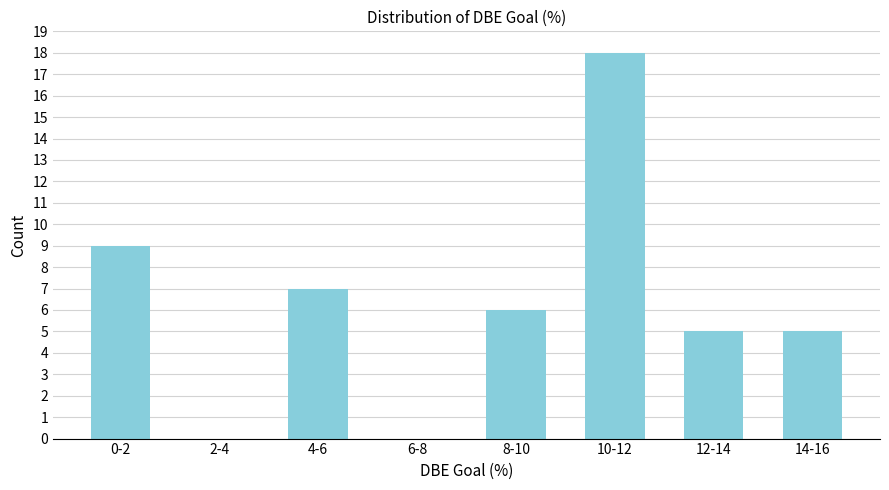

Reading right to left, what are all the values shown in this chart?

14-16=5	12-14=5	10-12=18	8-10=6	6-8=0	4-6=7	2-4=0	0-2=9